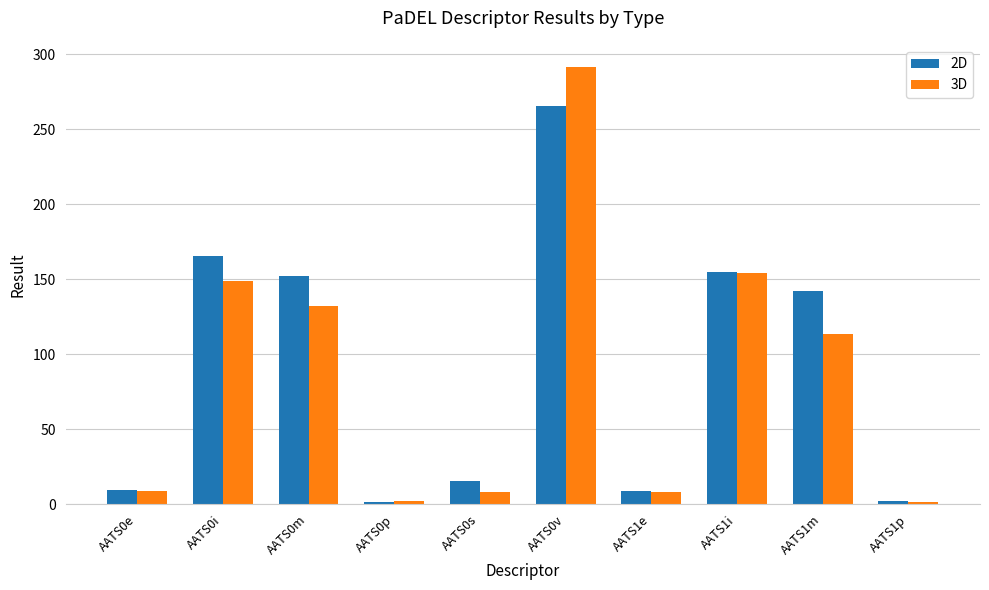

What is the sum of all 2D values?

917.3